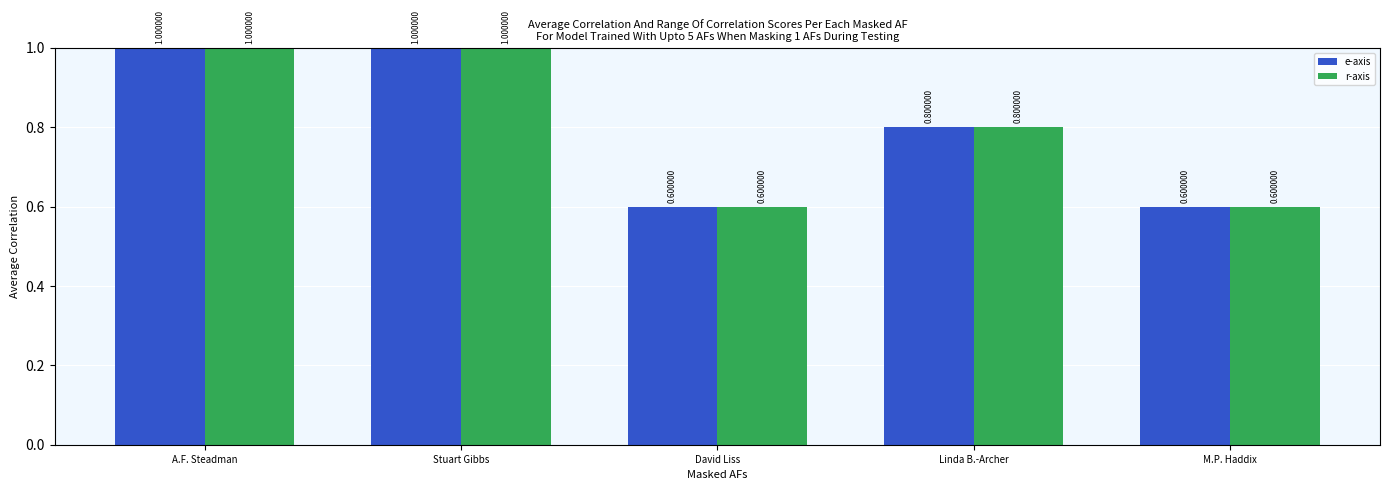

What is the maximum value shown in the chart?

1.0